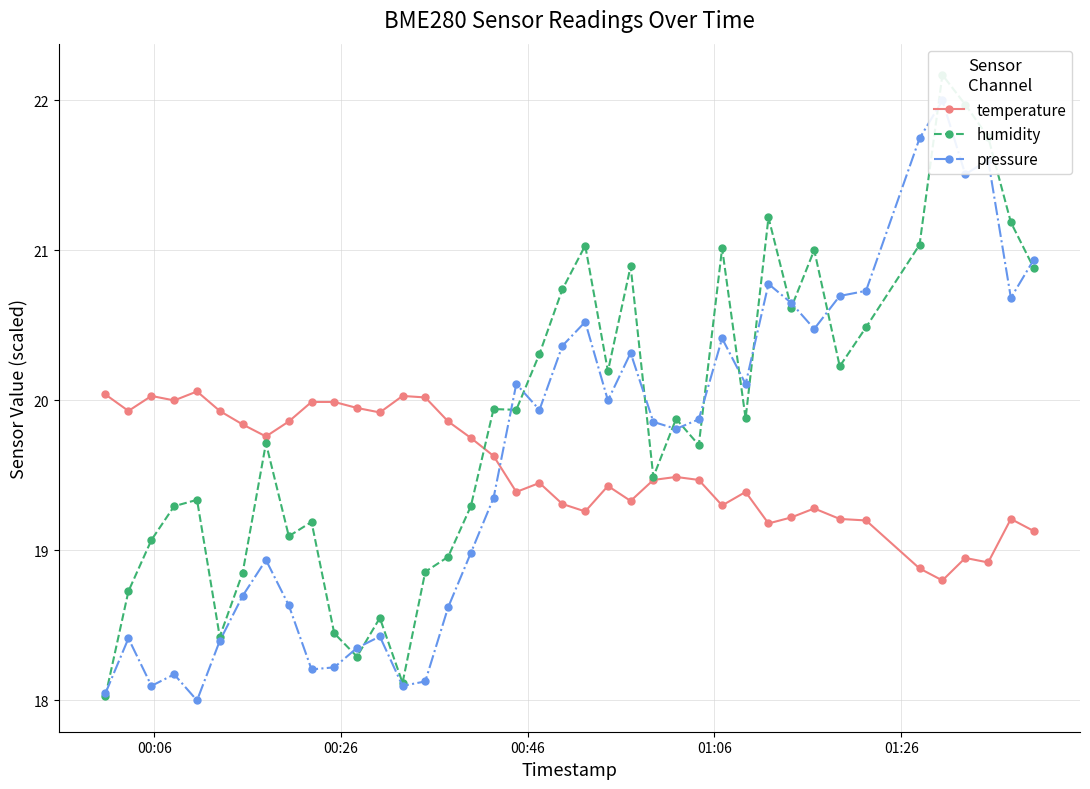

Reading left to right, what are all the values shown in this chart?

temperature: 20.0	19.9	20.0	20.0	20.1	19.9	19.8	19.8	19.9	20.0	20.0	19.9	19.9	20.0	20.0	19.9	19.8	19.6	19.4	19.4	19.3	19.3	19.4	19.3	19.5	19.5	19.5	19.3	19.4	19.2	19.2	19.3	19.2	19.2	18.9	18.8	18.9	18.9	19.2	19.1
humidity: 18.0	18.7	19.1	19.3	19.3	18.4	18.9	19.7	19.1	19.2	18.4	18.3	18.6	18.1	18.9	19.0	19.3	19.9	19.9	20.3	20.7	21.0	20.2	20.9	19.5	19.9	19.7	21.0	19.9	21.2	20.6	21.0	20.2	20.5	21.0	22.2	22.0	21.8	21.2	20.9
pressure: 18.0	18.4	18.1	18.2	18.0	18.4	18.7	18.9	18.6	18.2	18.2	18.3	18.4	18.1	18.1	18.6	19.0	19.4	20.1	19.9	20.4	20.5	20.0	20.3	19.9	19.8	19.9	20.4	20.1	20.8	20.7	20.5	20.7	20.7	21.7	22.0	21.5	21.6	20.7	20.9